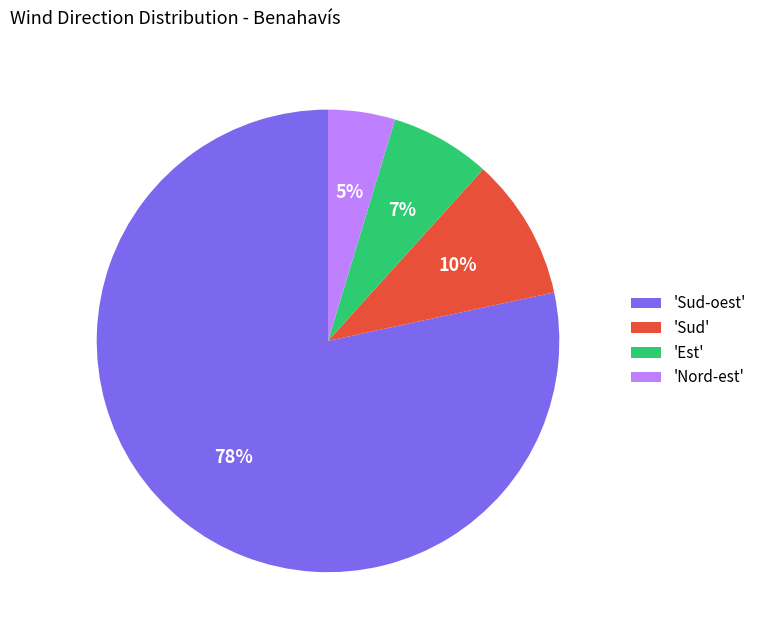

Between 'Sud-oest' and 'Sud', which is larger?

'Sud-oest'